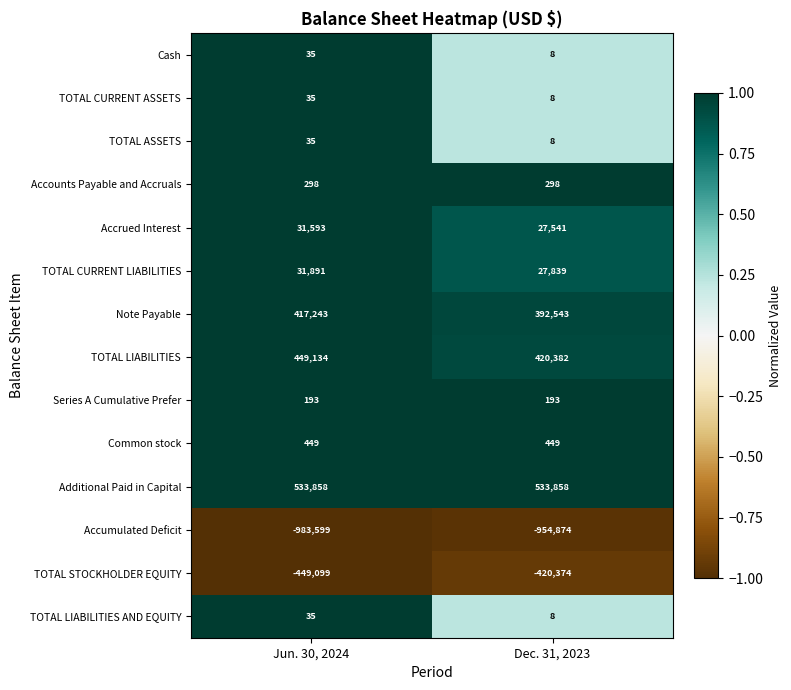

List the labels in order of TOTAL CURRENT ASSETS value, smallest first.

Dec. 31, 2023, Jun. 30, 2024